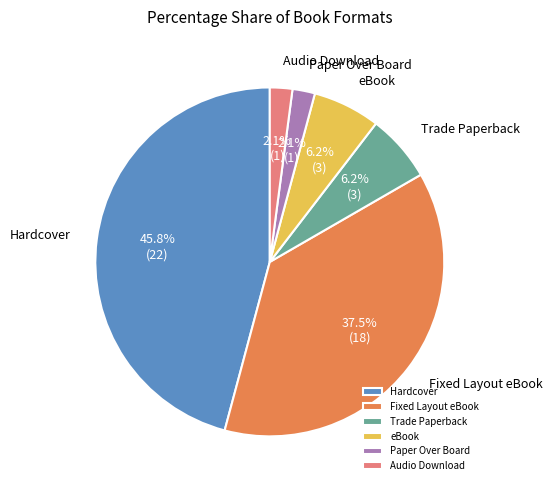

To the nearest percent, what is the difference between the largest and smallest slice percentages?

44%